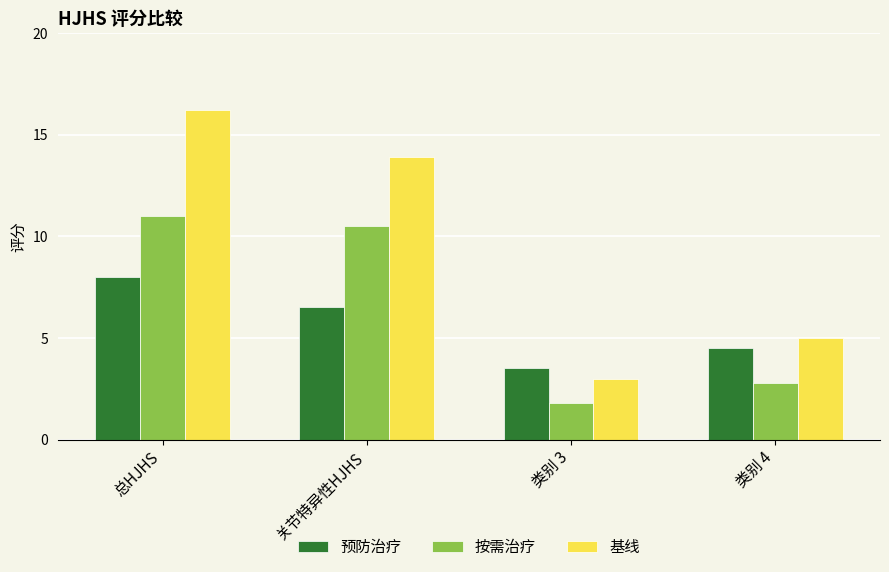

How many values in the 基线 series are below 13?

2